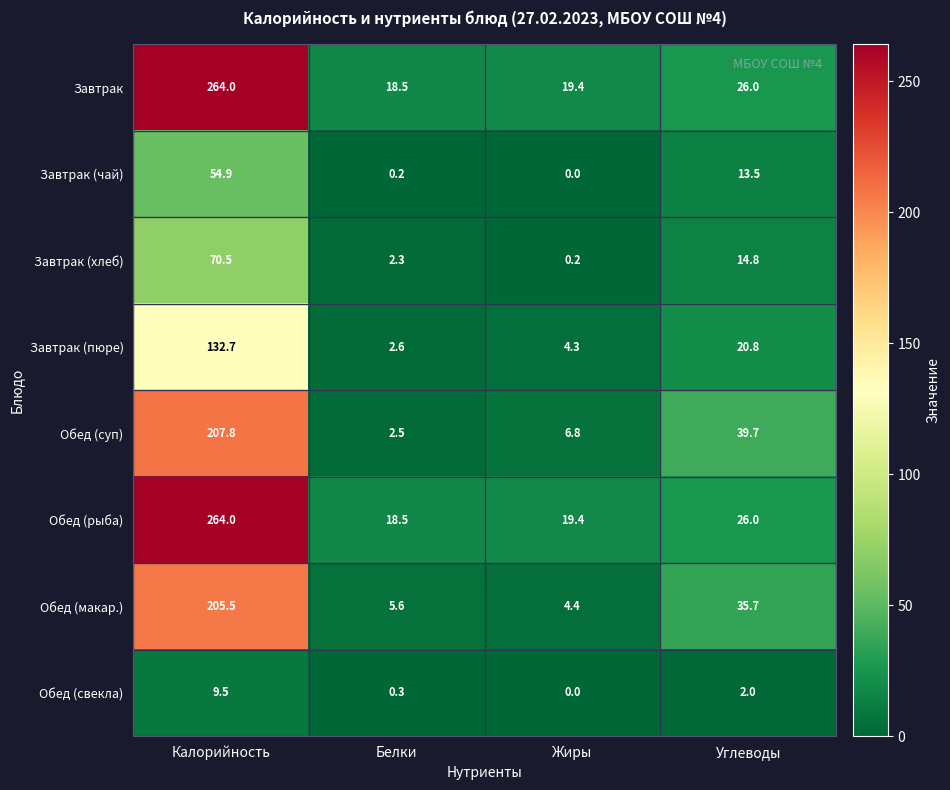

At which category does the chart reach its peak across all series?

Калорийность